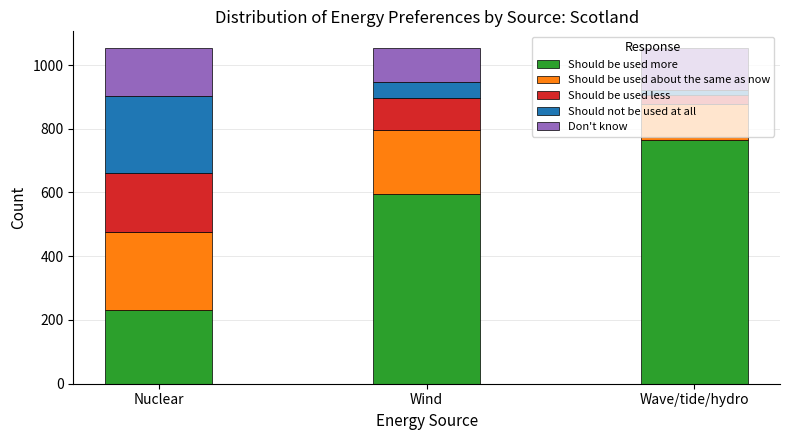

At which label does Should be used more reach its minimum?

Nuclear